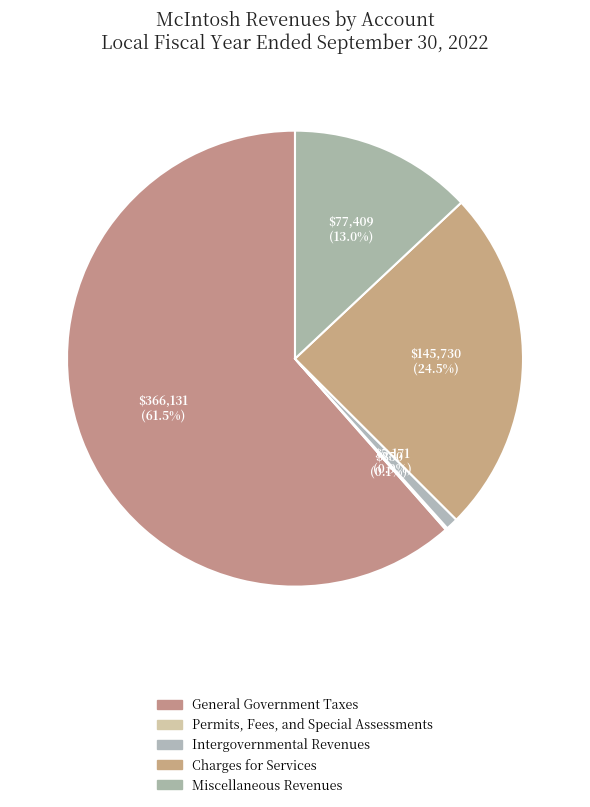

True or false: Intergovernmental Revenues accounts for 1% of the total.

True